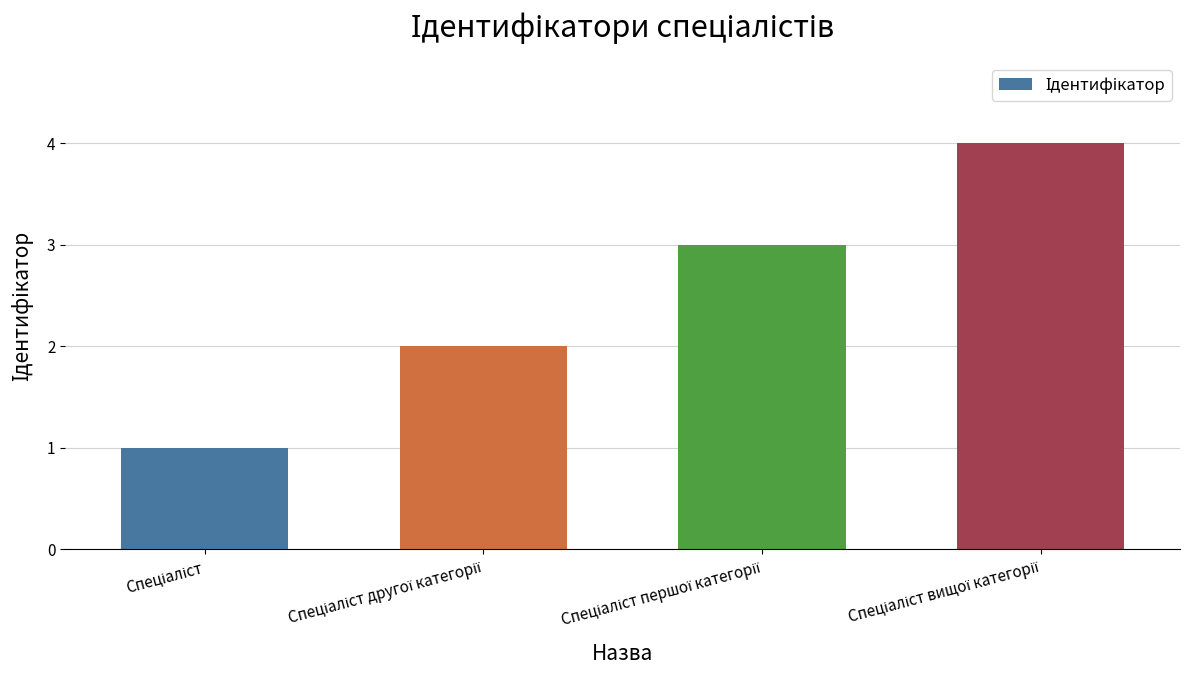

What is the value of the 2nd bar from the left?

2